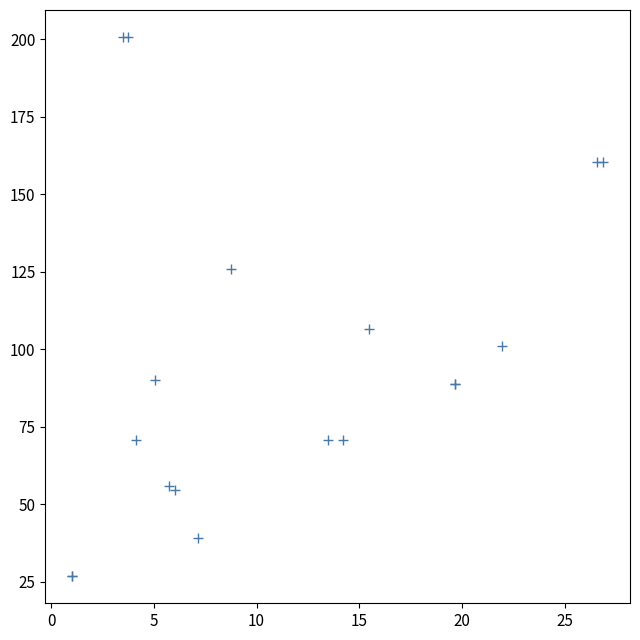

What Y value in the scatter plot is closest to 113?

106.7